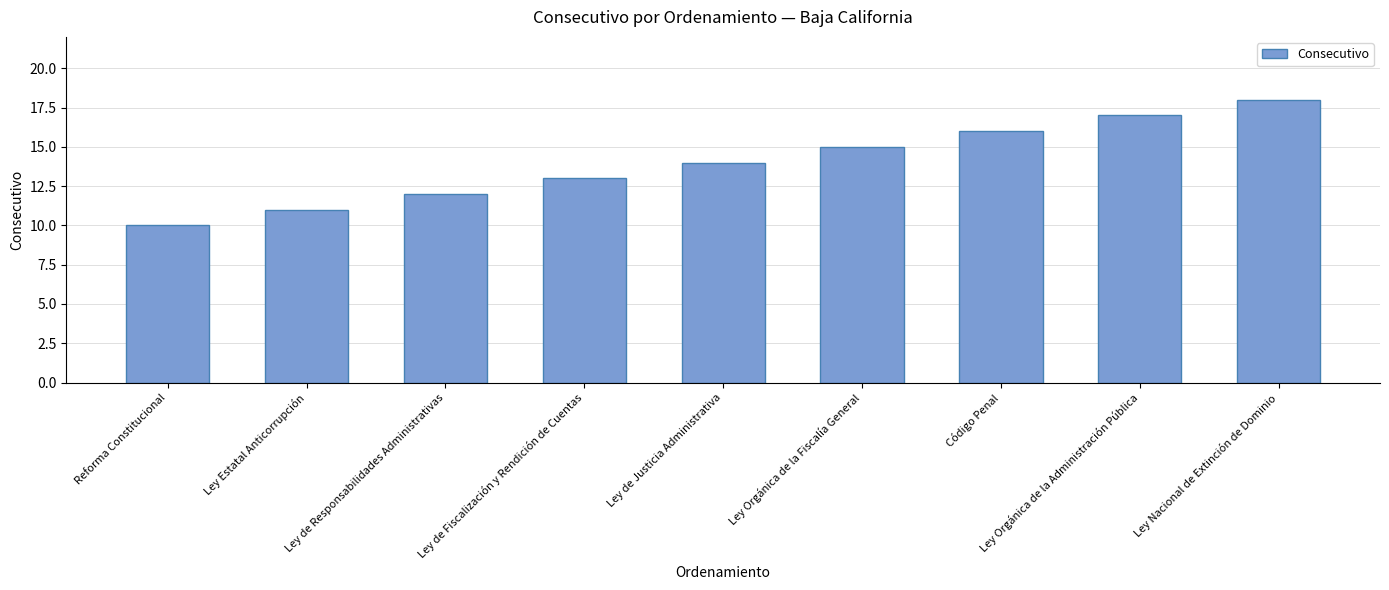

Are the bars horizontal?

No